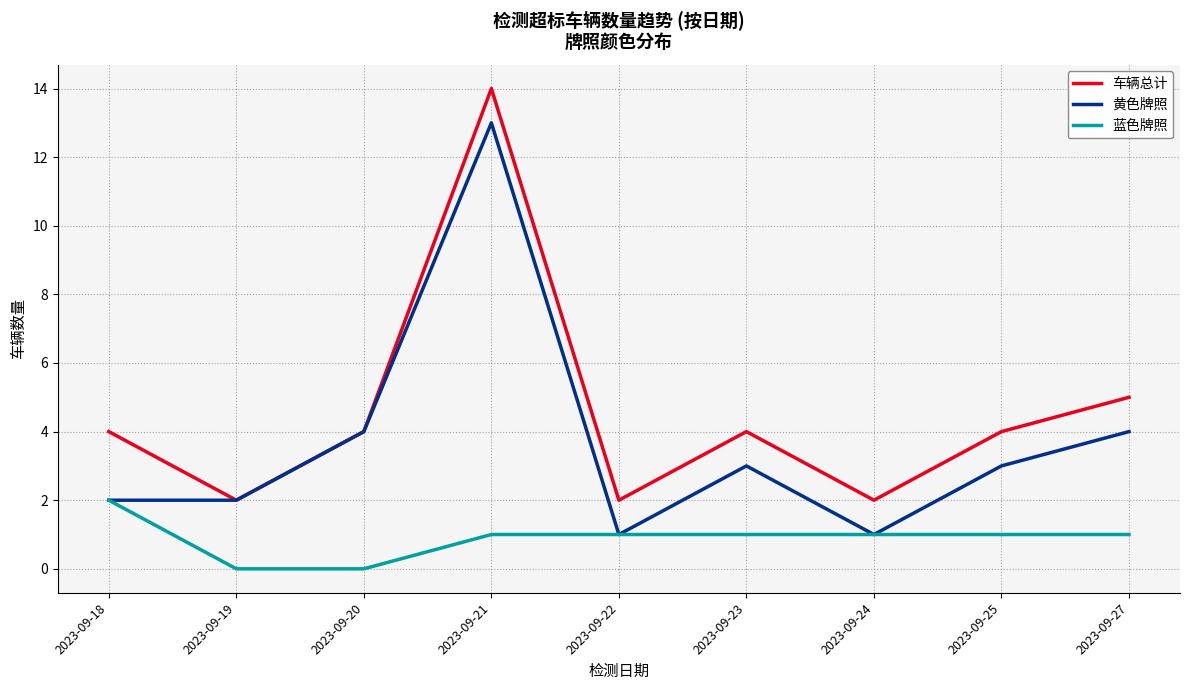

Which series has the largest total across all categories?

车辆总计